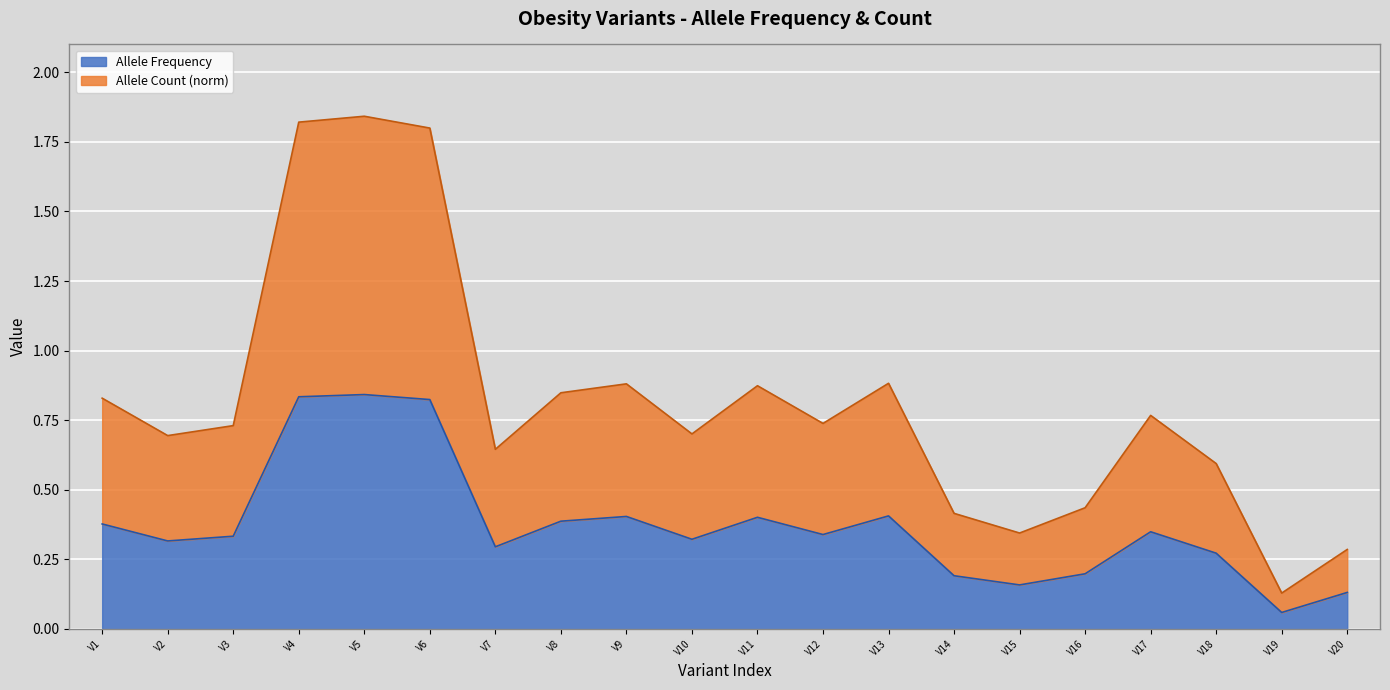

At which label is Allele Frequency closest to 0?

V19